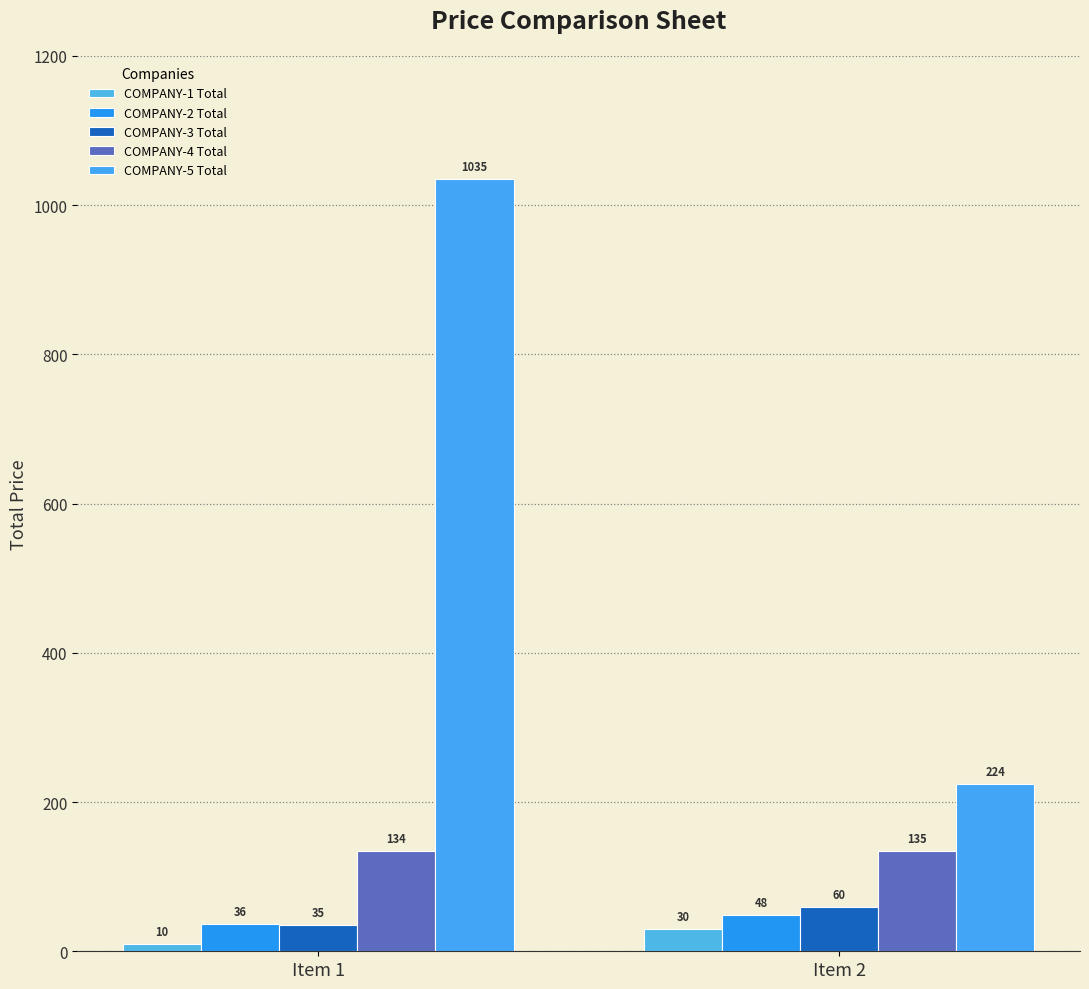

What is the sum of all COMPANY-4 Total values?

269